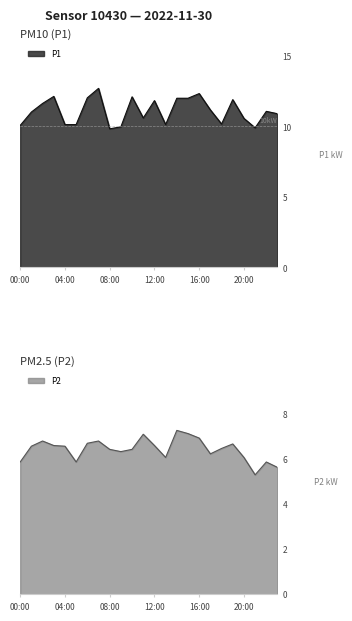

Rank the series by their average value, from highest to lowest.

P1, P2